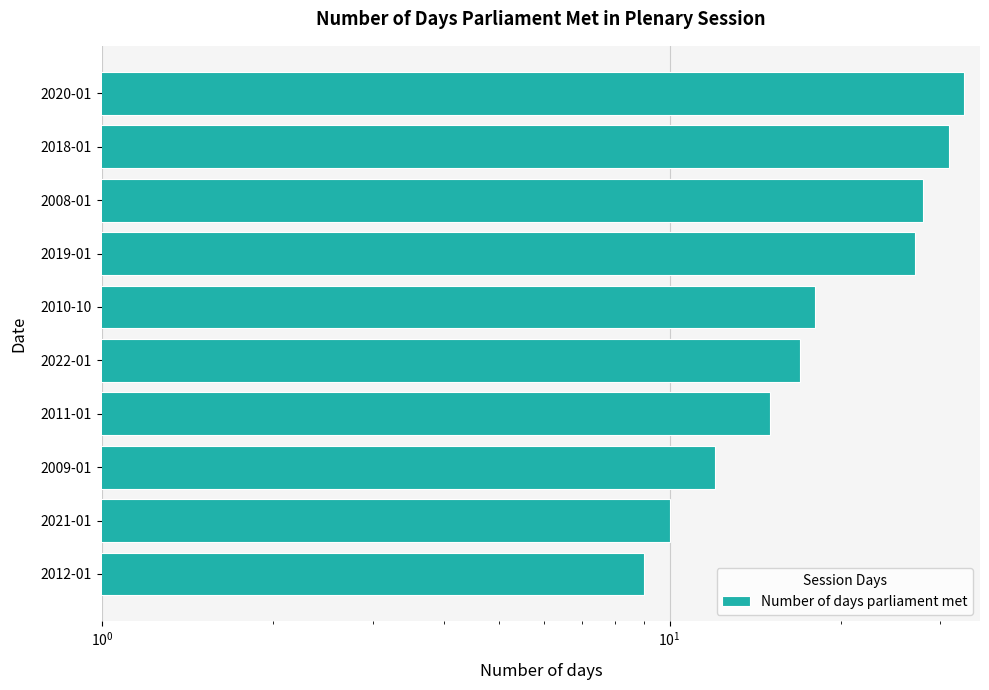

True or false: the data shows 3 at 2009-01.

False